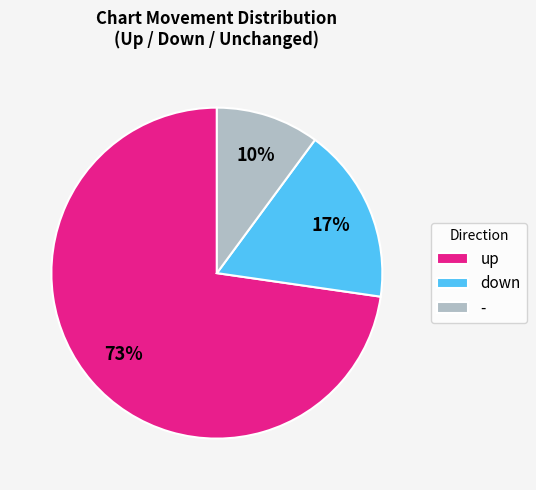

The down slice represents 26% of the pie. True or false?

False